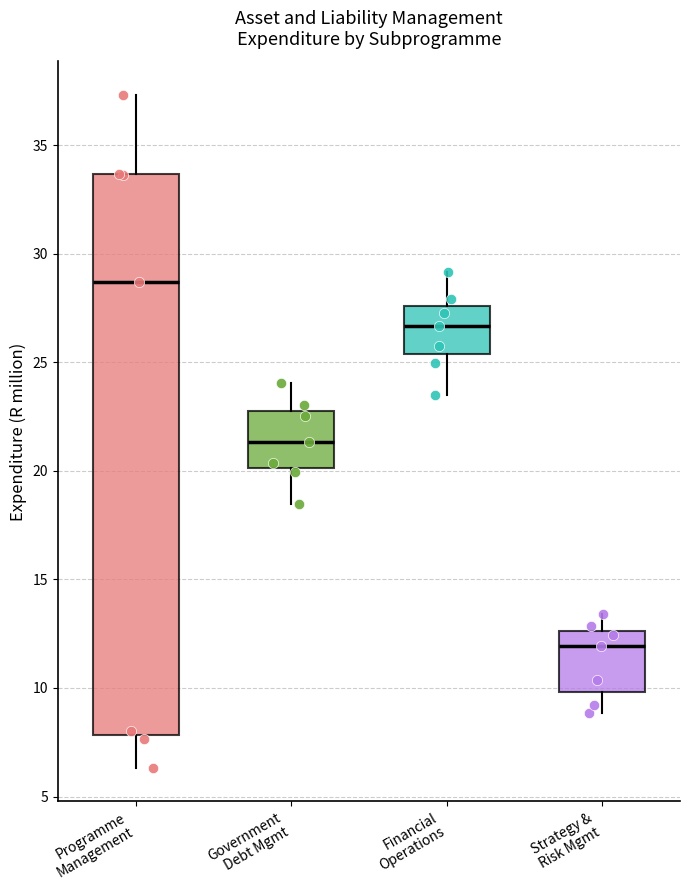

Which box has the highest median line?

Programme Management